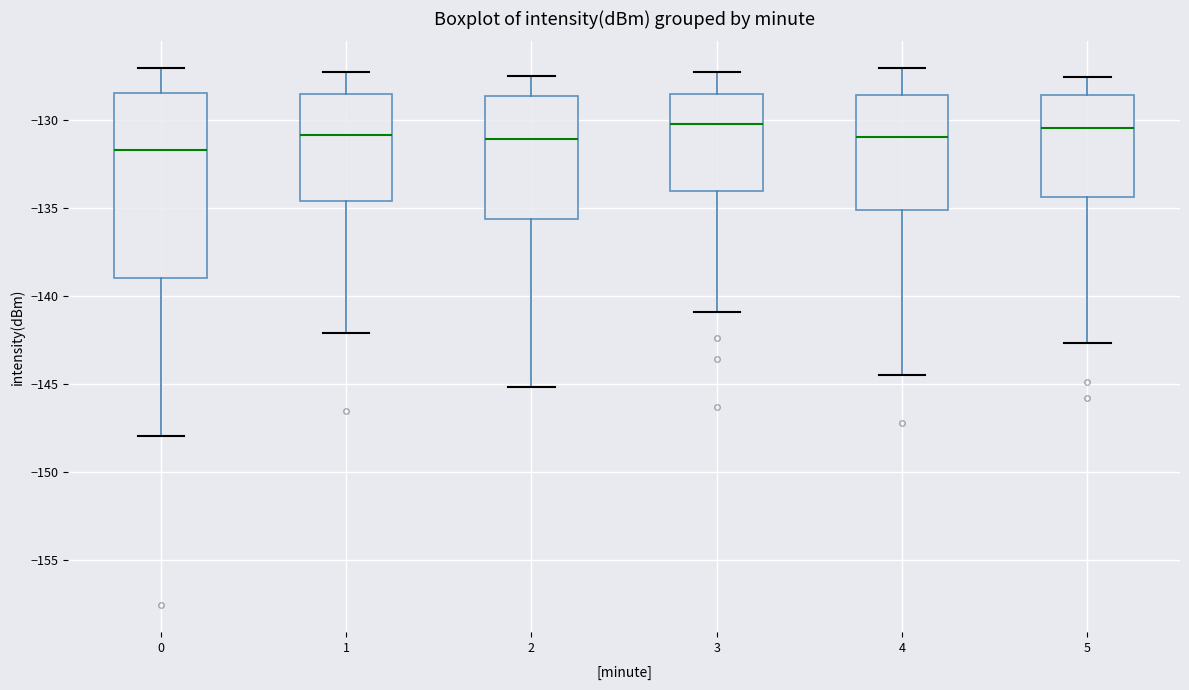

Reading left to right, transcribe this box plot: for each box, give where its median line is, the range the box spans, and where its two whiskers end, as read against the y-axis. The values are not printed on the chart, so give them approximately, as read against the axis.

0: median -131.5, box -139.0 to -128.5, whiskers -148.0 to -127.0
1: median -131.0, box -134.5 to -128.5, whiskers -142.0 to -127.5
2: median -131.0, box -135.5 to -128.5, whiskers -145.0 to -127.5
3: median -130.0, box -134.0 to -128.5, whiskers -141.0 to -127.5
4: median -131.0, box -135.0 to -128.5, whiskers -144.5 to -127.0
5: median -130.5, box -134.5 to -128.5, whiskers -142.5 to -127.5